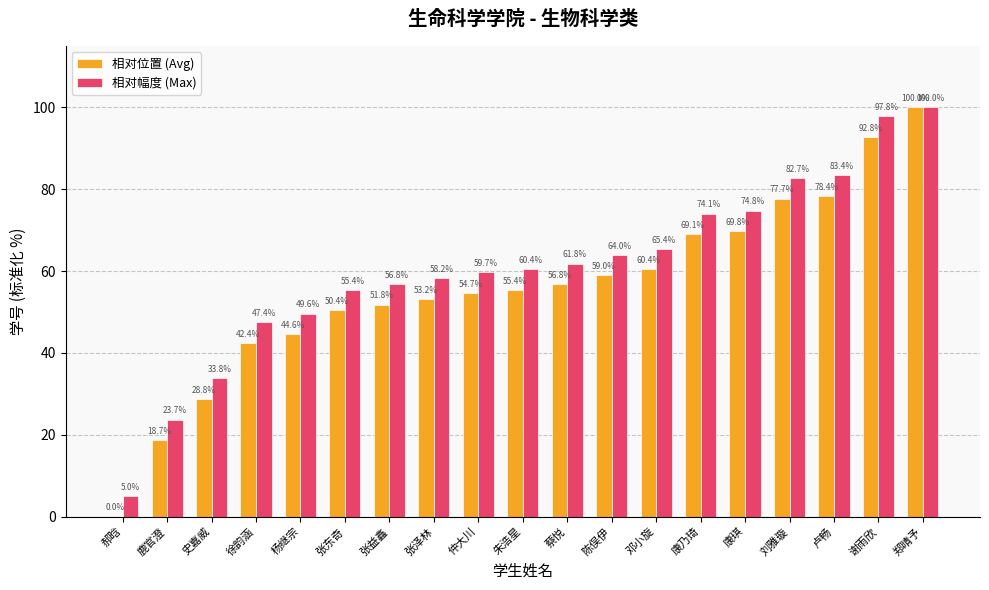

The 相对位置 (Avg) series shows 59.0 at 陈俣伊. True or false?

True